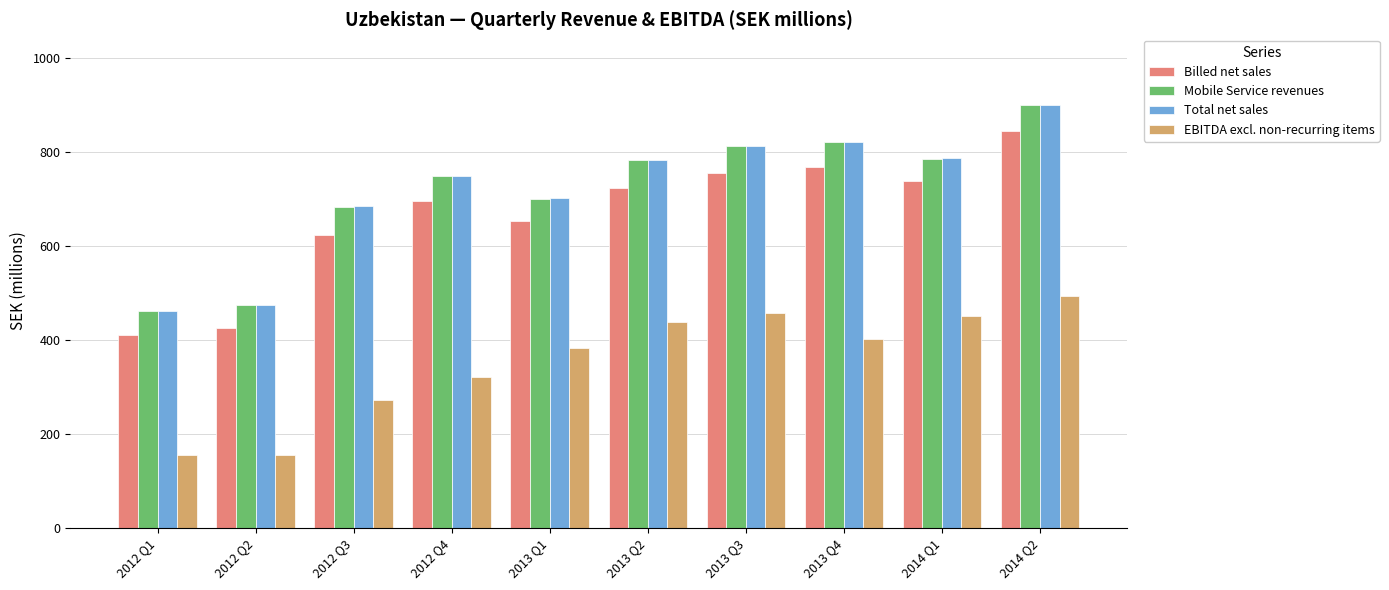

Is the value of Mobile Service revenues at 2013 Q3 greater than the value of EBITDA excl. non-recurring items at 2013 Q2?

Yes